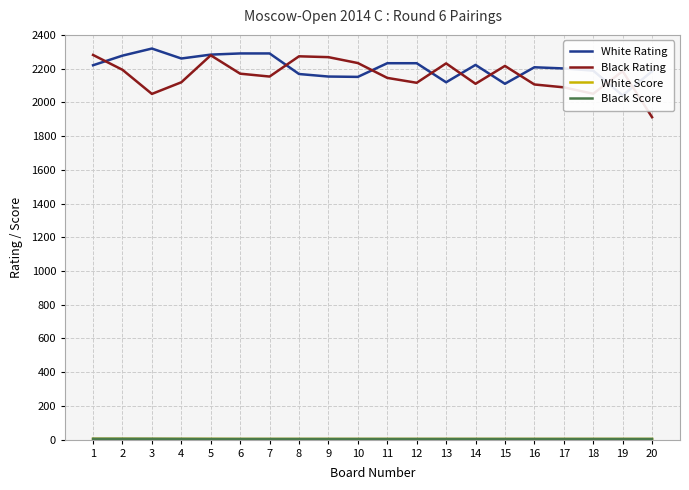

At how many categories does at least one series exceed 278?

20